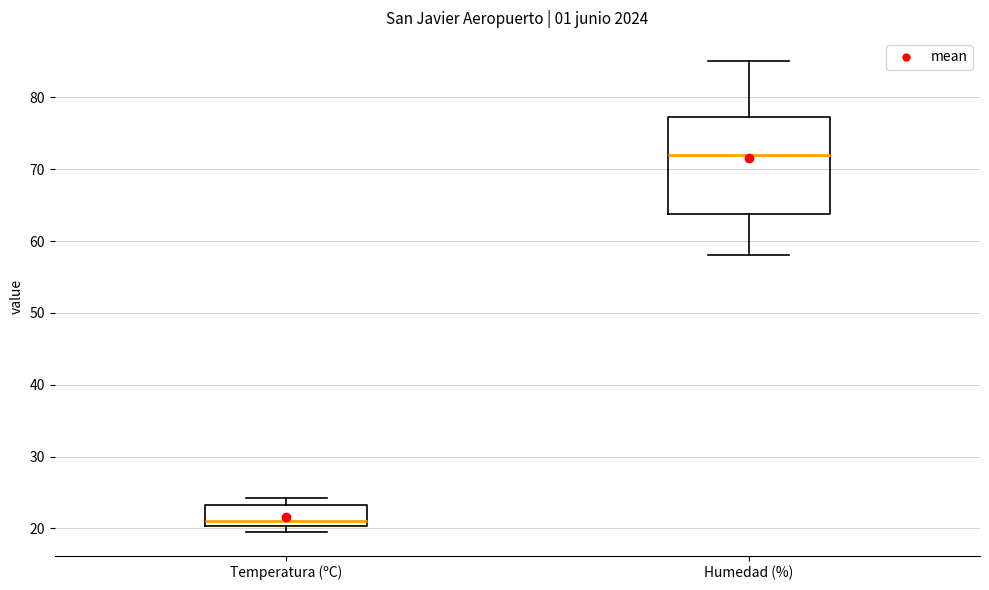

Reading left to right, transcribe this box plot: for each box, give where its median line is, the range the box spans, and where its two whiskers end, as read against the y-axis. The values are not printed on the chart, so give them approximately, as read against the axis.

Temperatura (ºC): median 21, box 20 to 23, whiskers 20 (just below the box's lower edge) to 24
Humedad (%): median 72, box 64 to 77, whiskers 58 to 85